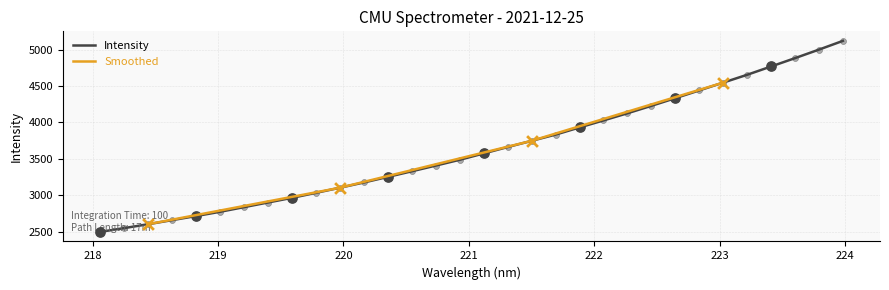

Approximately how many times larger is the value at 219.3979 compared to 223.5987?

0.6